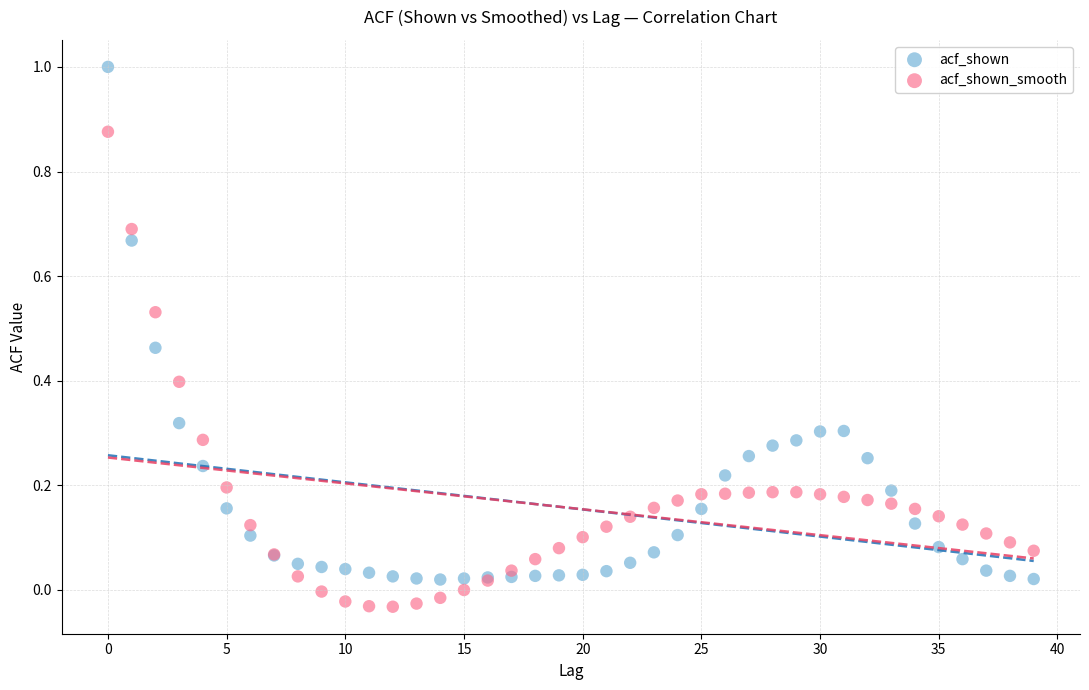

Which series has the largest Y range (max minus min)?

acf_shown